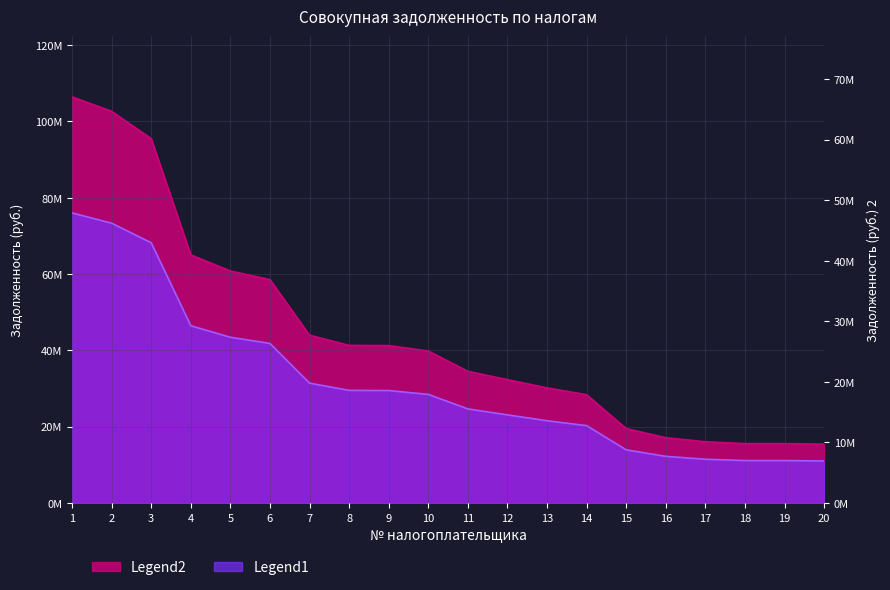

Between 20 and 17, which is larger?

17